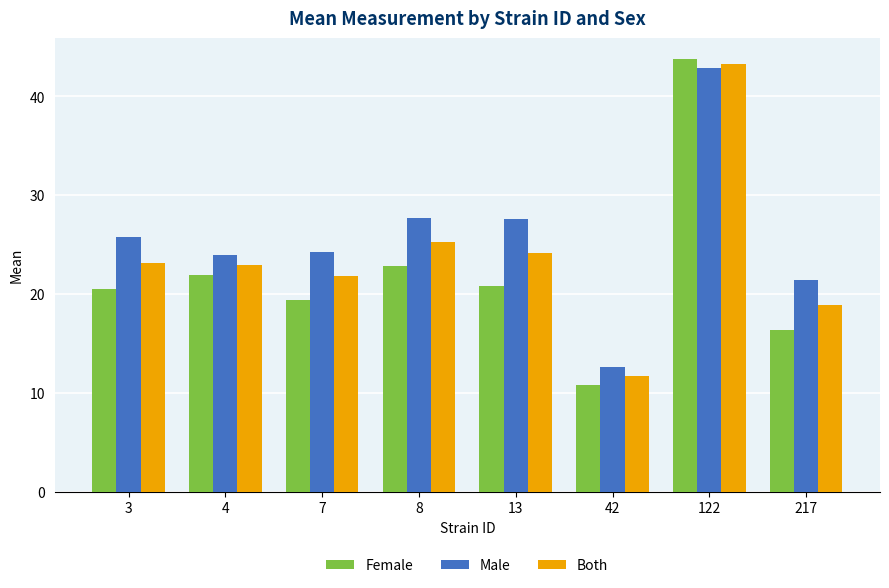

What is the highest value of the Male series?

42.9